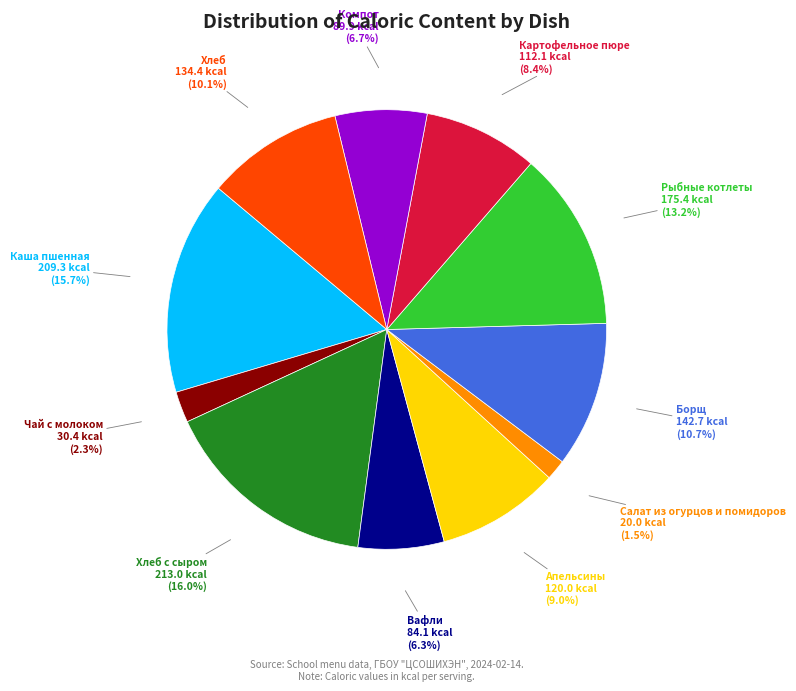

Does any single category account for the majority?

No